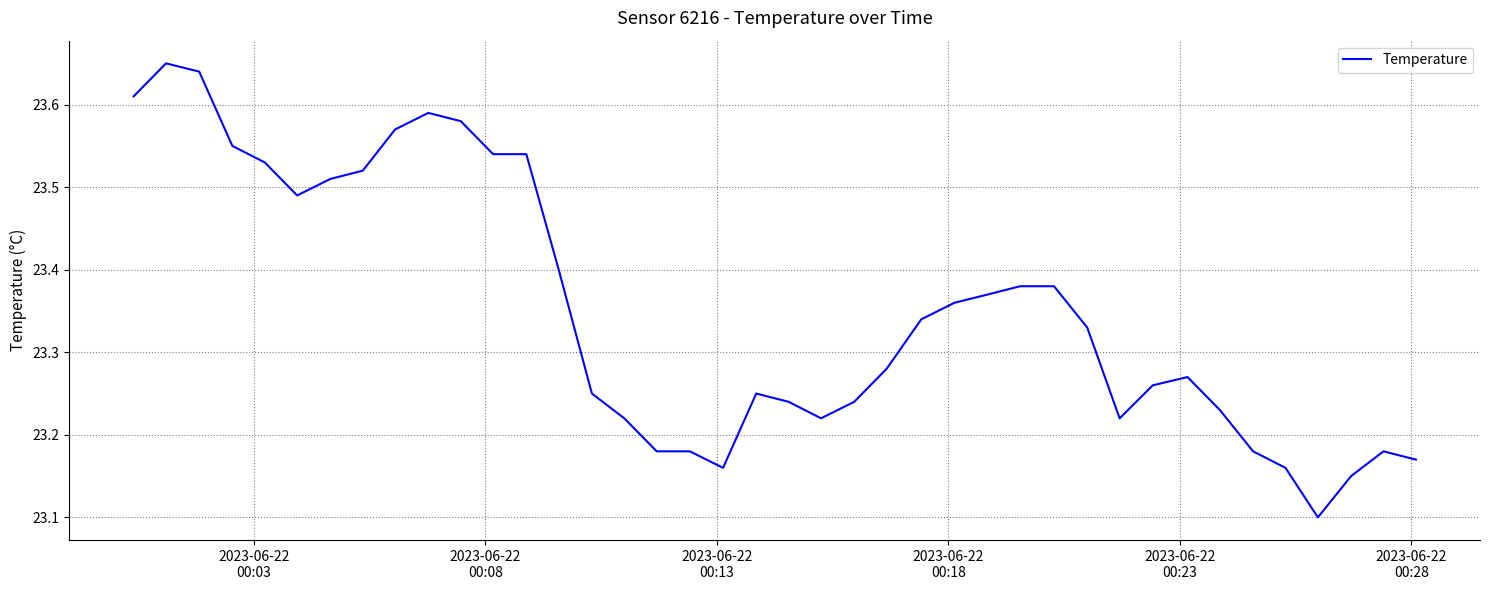

True or false: there are more than 0 points higher than both neighbors.

True